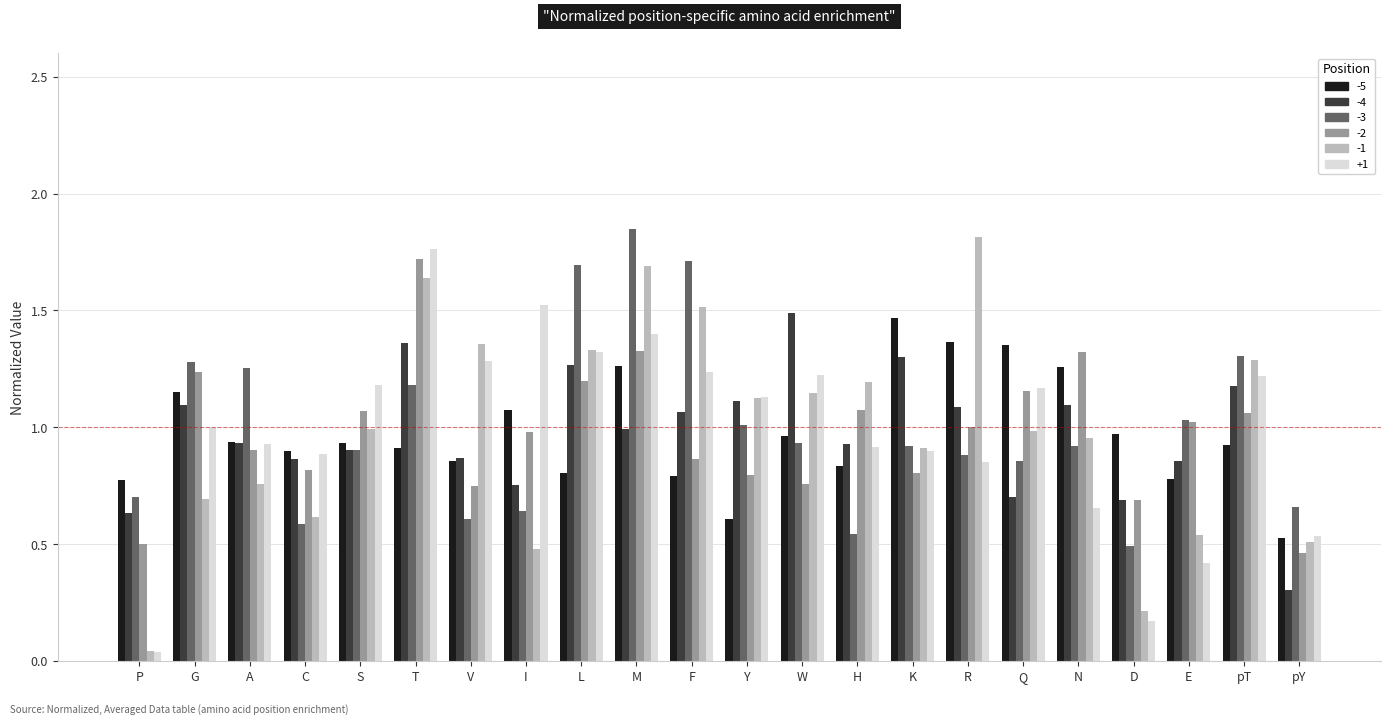

The -2 series shows 0.7 at L. True or false?

False